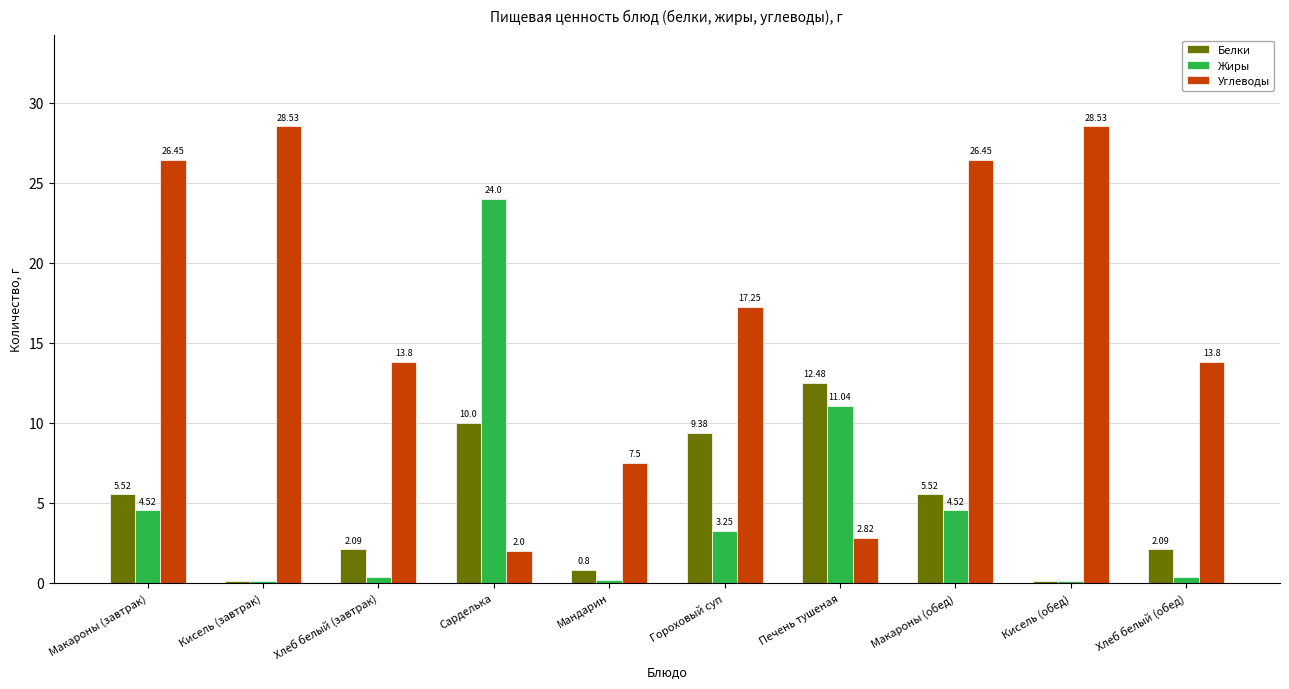

Are the bars grouped side by side (vs. stacked)?

Yes